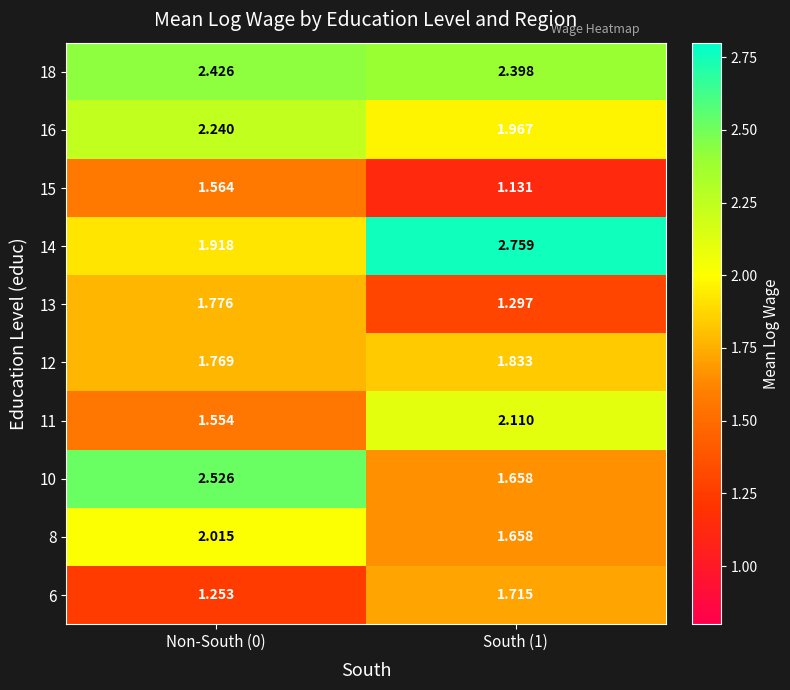

Is the value of 8 at Non-South (0) greater than the value of 16 at Non-South (0)?

No